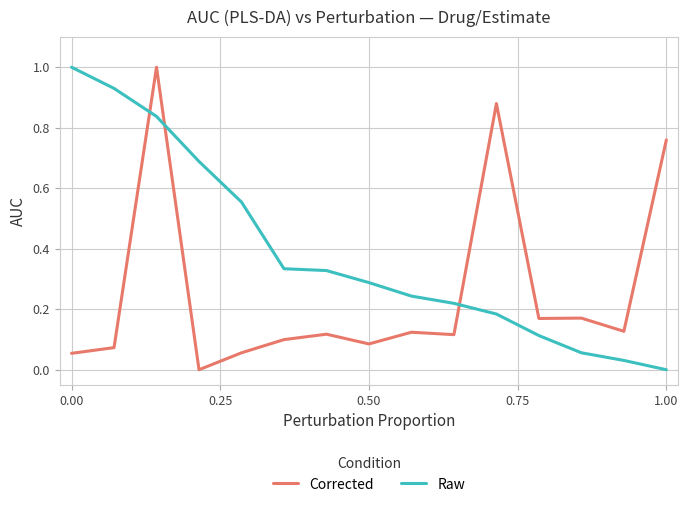

Which series has the largest total across all categories?

Raw